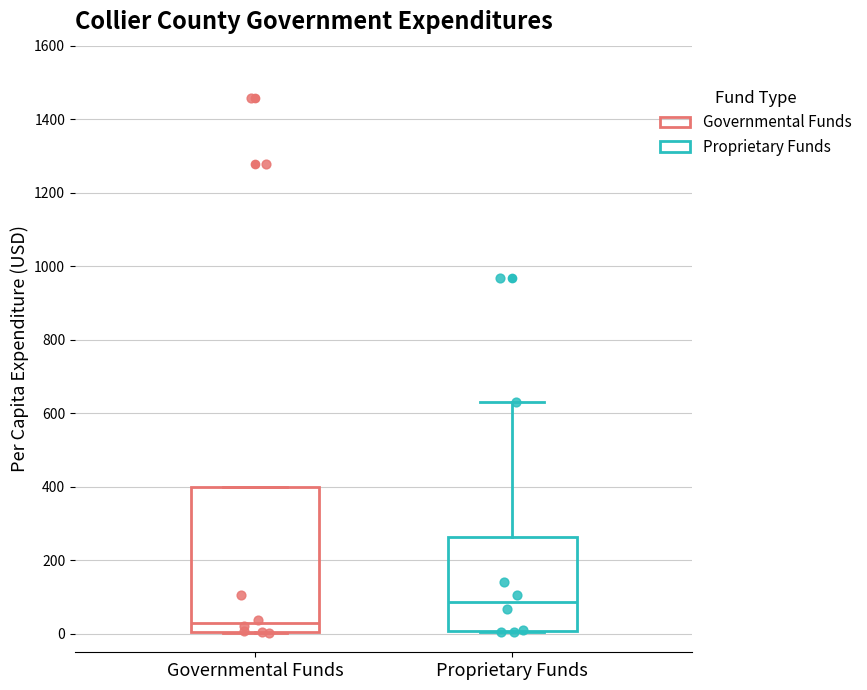

Which box is the tallest, from its lower edge to its upper edge?

Governmental Funds